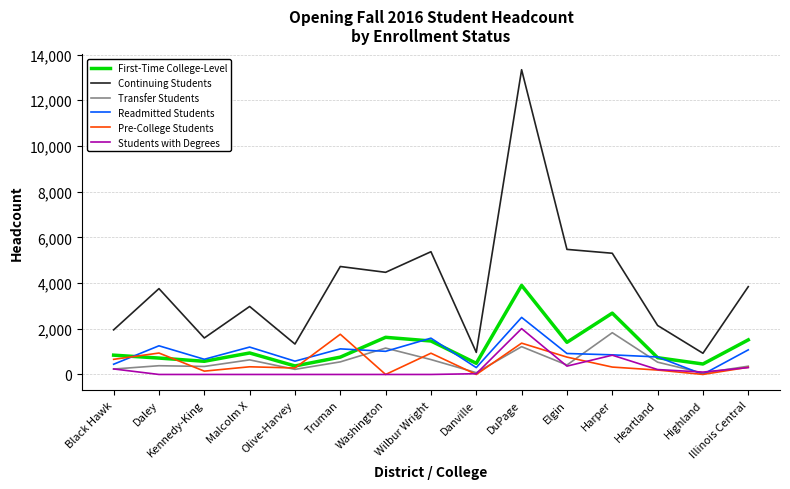

What is the total value across all series at Illinois Central?

7413